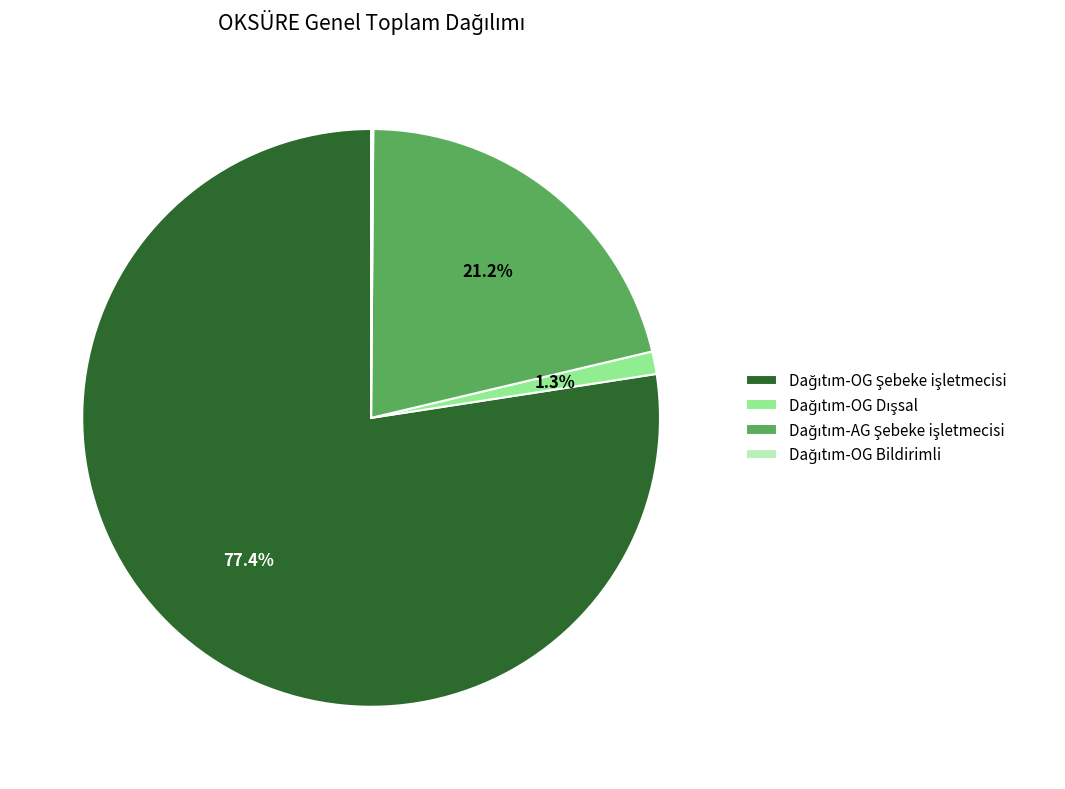

Does any single category account for the majority?

Yes